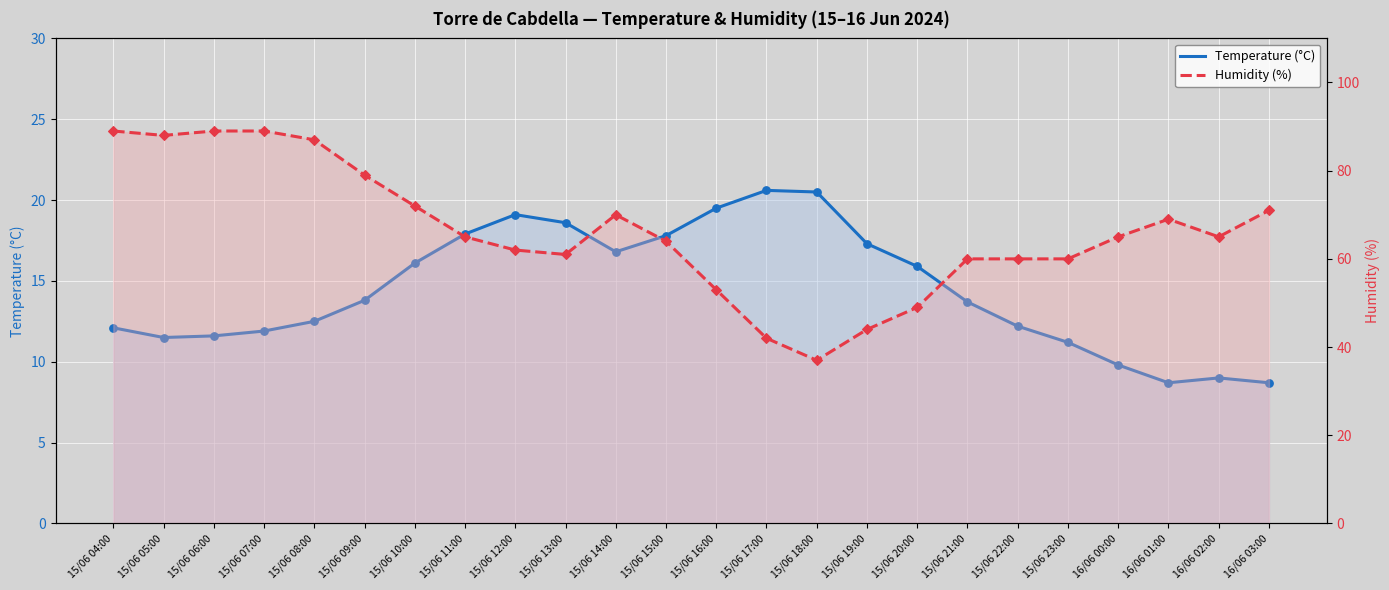

Which series reaches the minimum Y coordinate?

Temperature (°C)